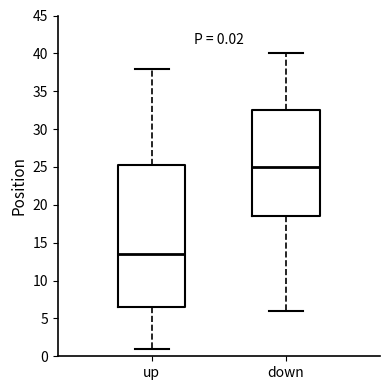

Which box's median line is the highest?

down